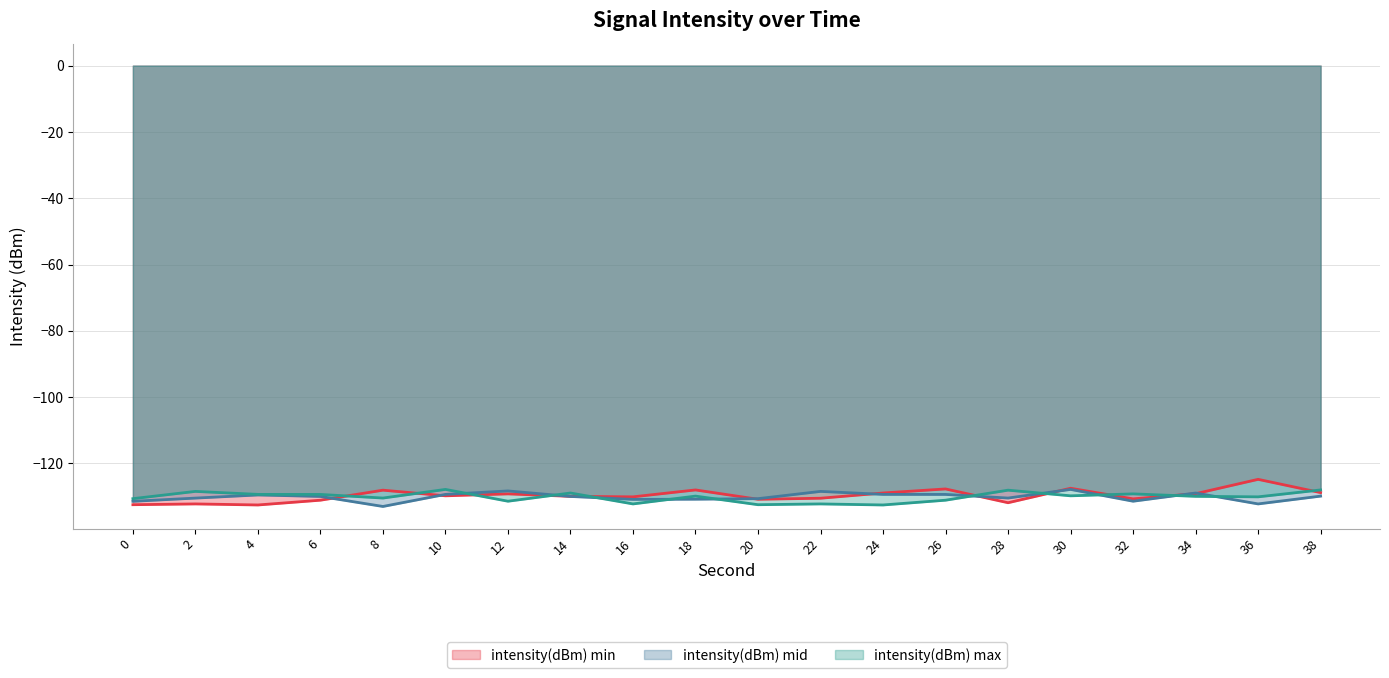

How many interior local valleys does the intensity(dBm) mid series have?

5